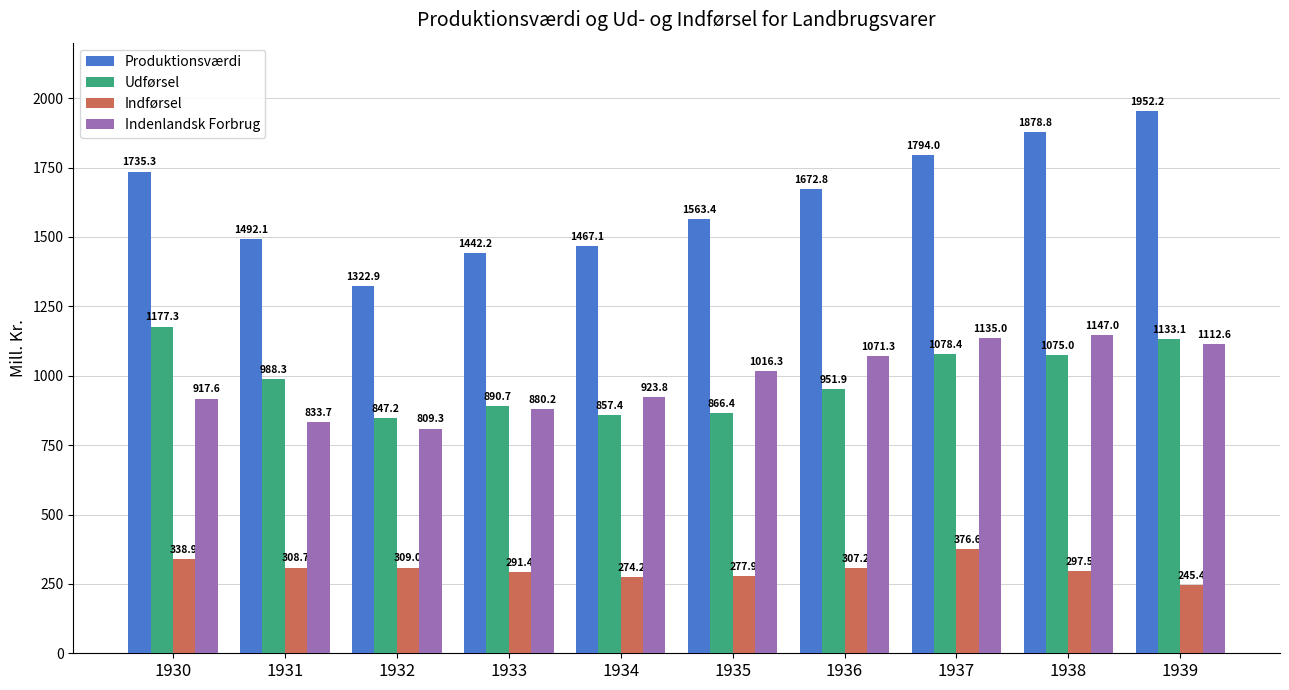

What is the average value of the Indførsel series?

302.7